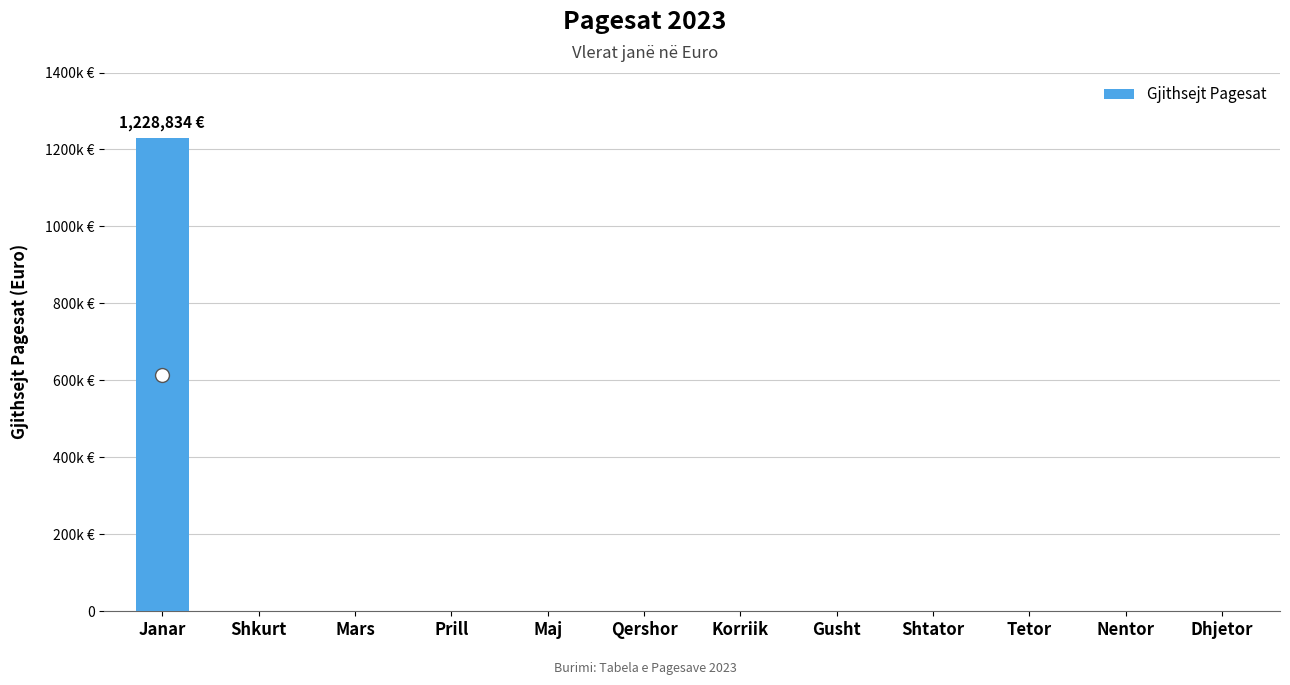

True or false: the data shows 1228833.7 at Janar.

True